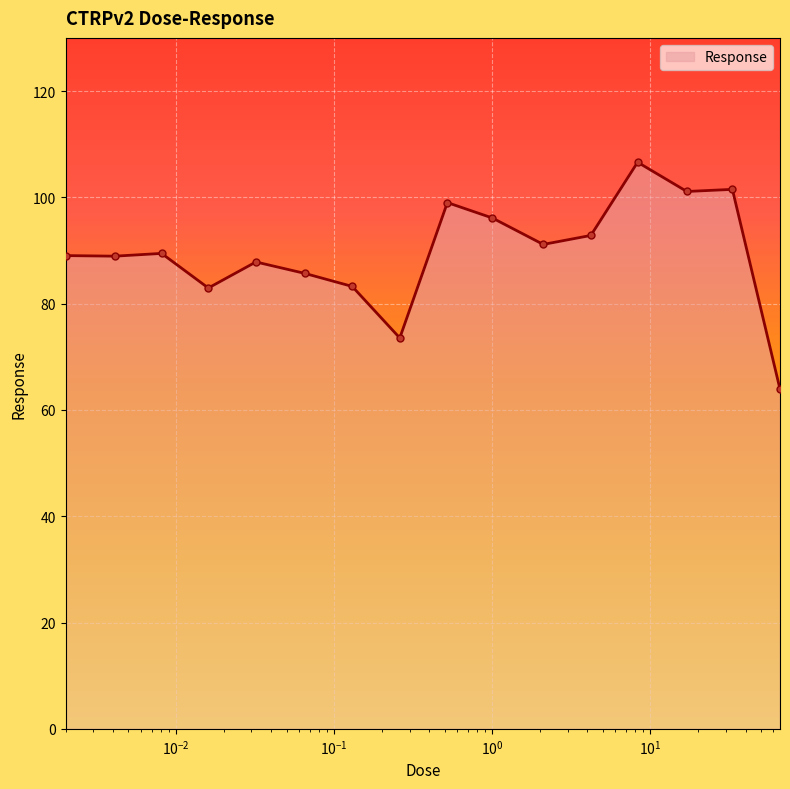

What is the value of the 14th point from the left?

101.1